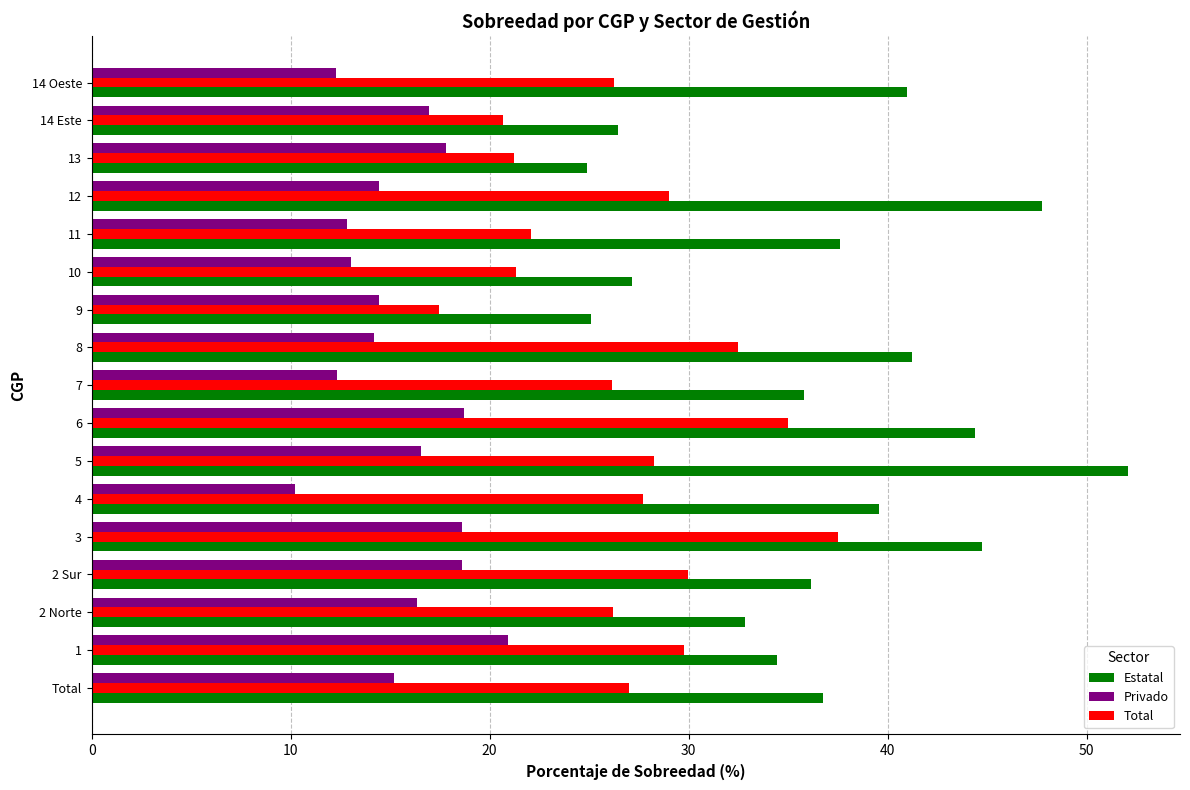

The Estatal series shows 27.1 at 10. True or false?

True